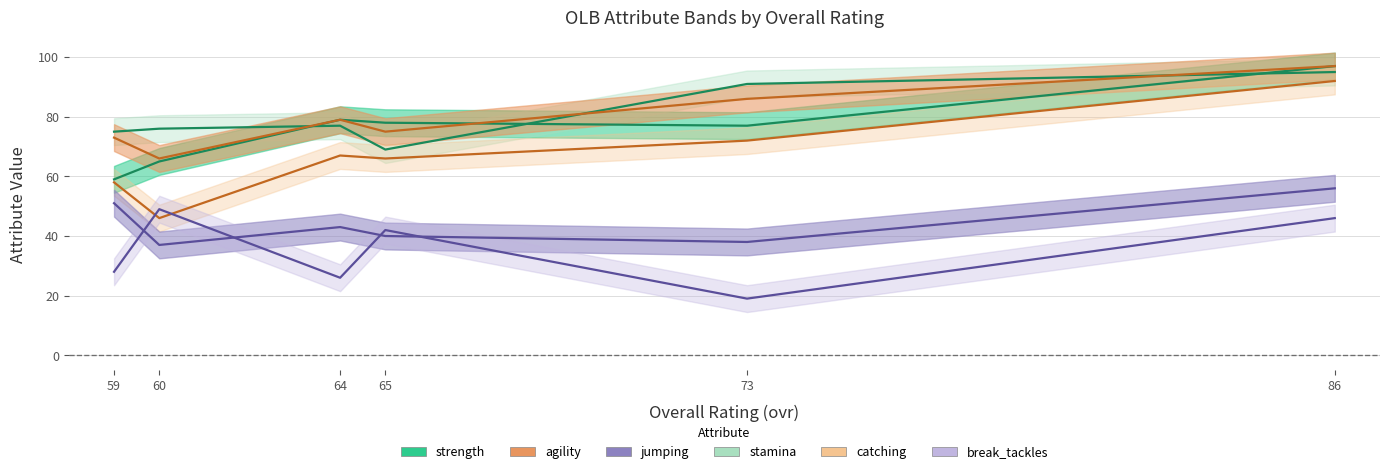

At which category does break_tackles reach its first local peak?

60